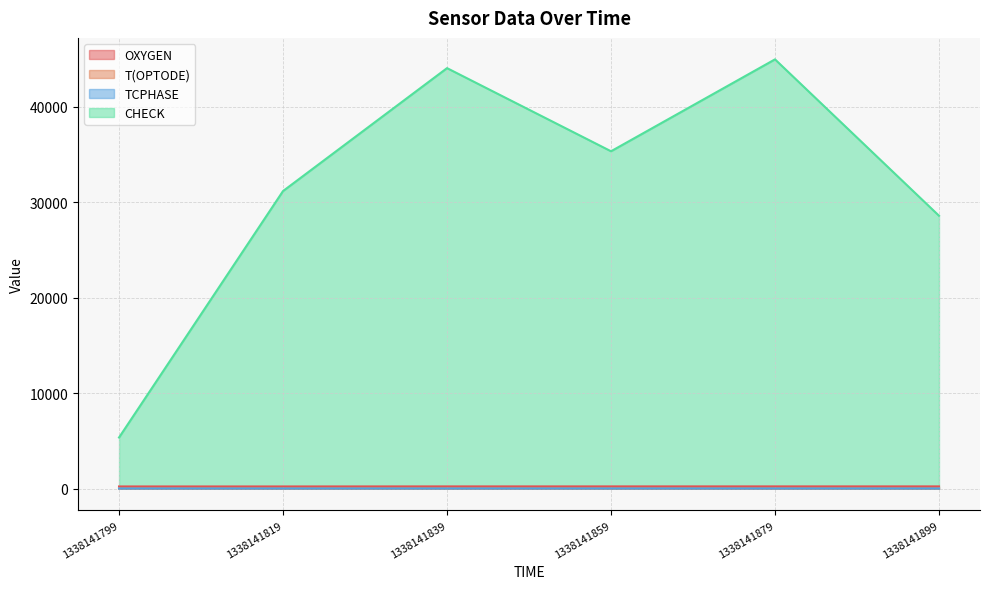

True or false: TCPHASE has more than 2 points higher than both neighbors.

False